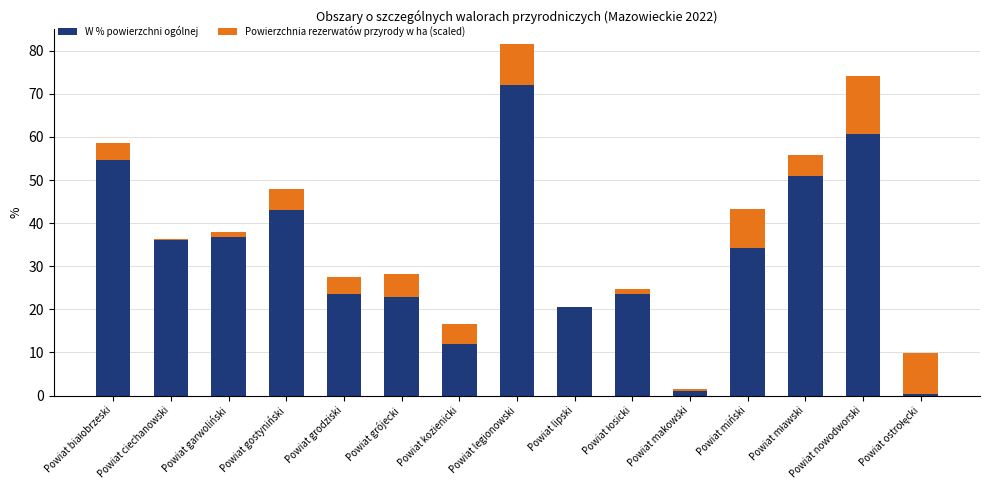

The W % powierzchni ogólnej series shows 56.6 at Powiat gostyniński. True or false?

False